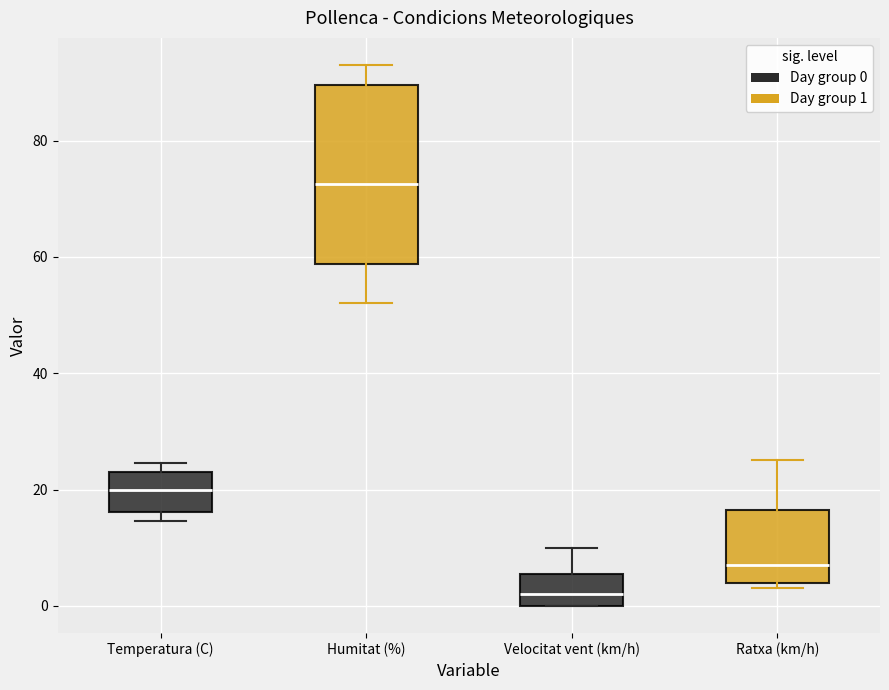

Where is the lower edge of the box for Ratxa (km/h) on the y-axis? The values are not printed on the chart, so give them approximately, as read against the axis.

4